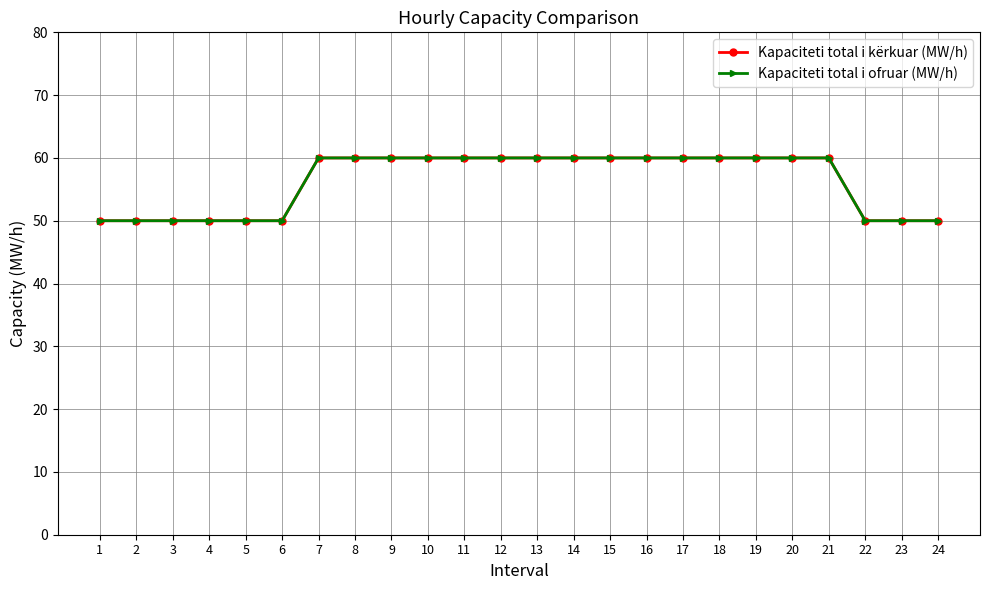

What is the lowest value of the Kapaciteti total i ofruar (MW/h) series?

50